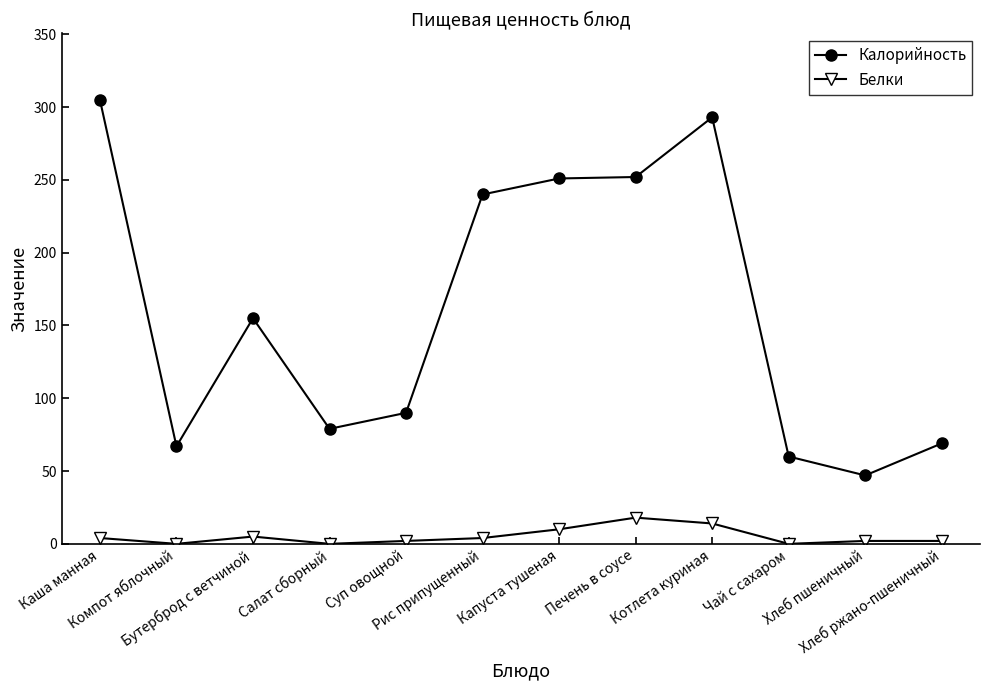

What is the greatest value displayed?

305